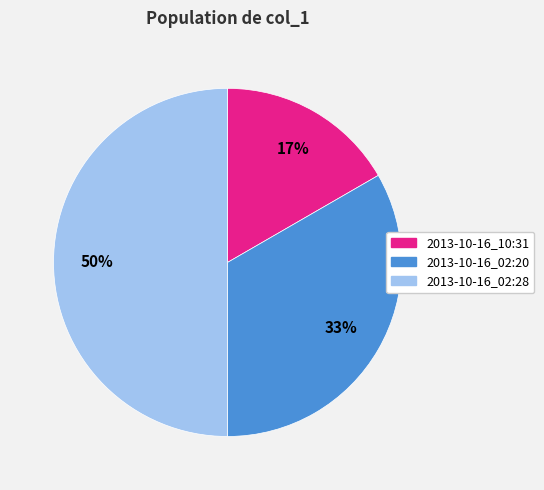

To the nearest percent, what percentage of the pie is 2013-10-16_02:28?

50%